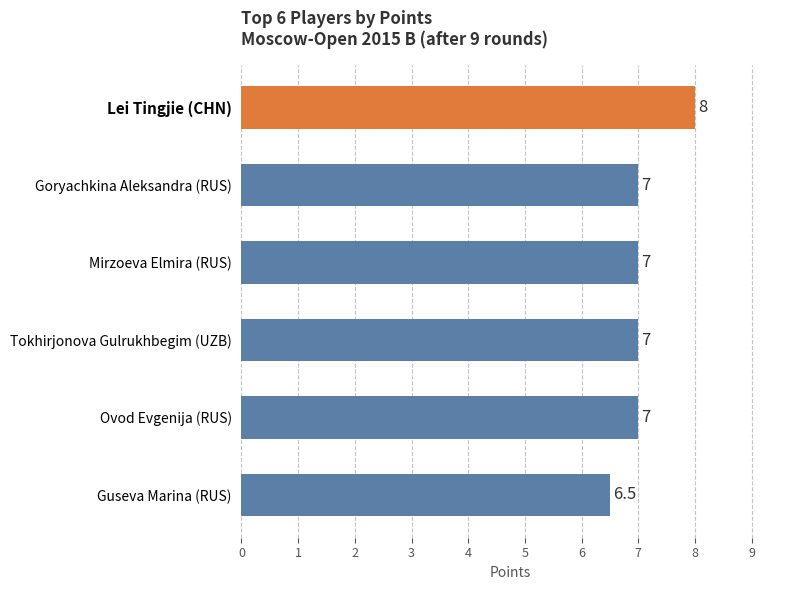

How many values are between 7 and 8?

5